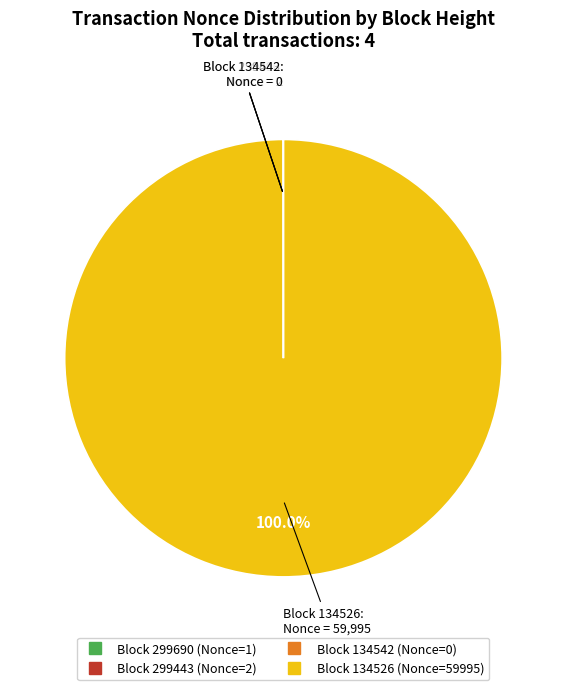

Is there a majority slice in this chart?

Yes